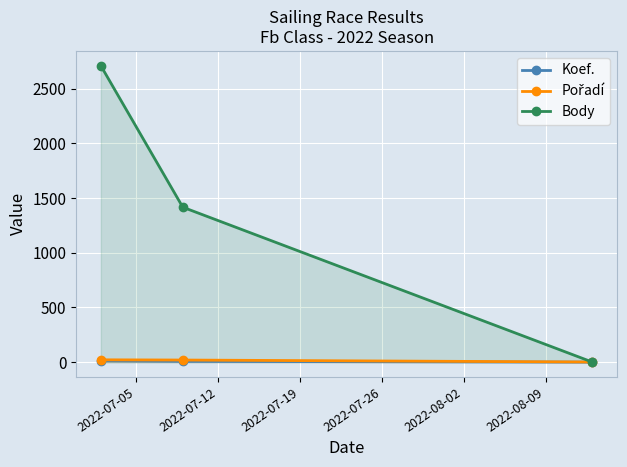

What is the value of the Koef. point at the 1st from the left?

12